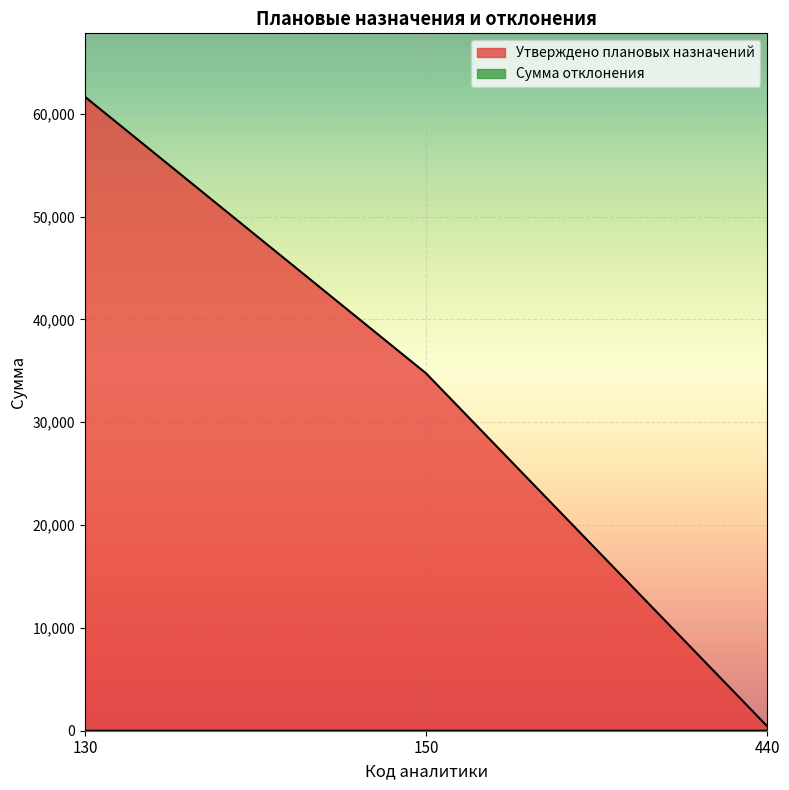

Reading right to left, transcribe all the data shown in this chart.

Утверждено плановых назначений: 440=430.0	150=34750.0	130=61647.0
Сумма отклонения: 440=0.0	150=0.0	130=0.1